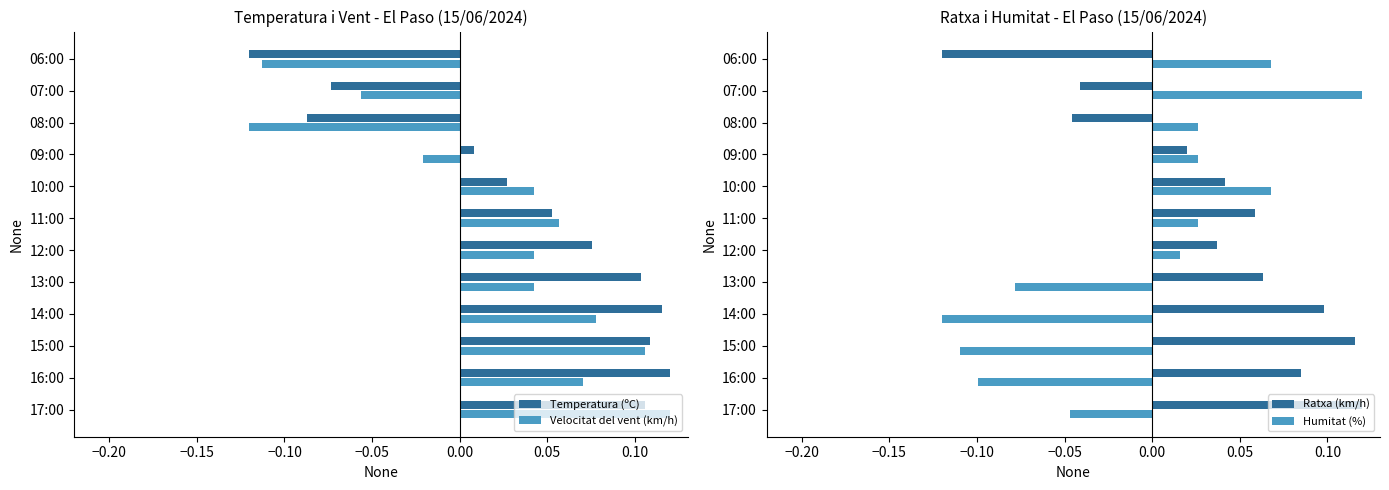

What are all the series names shown in the legend?

Temperatura (ºC), Velocitat del vent (km/h), Ratxa (km/h), Humitat (%)